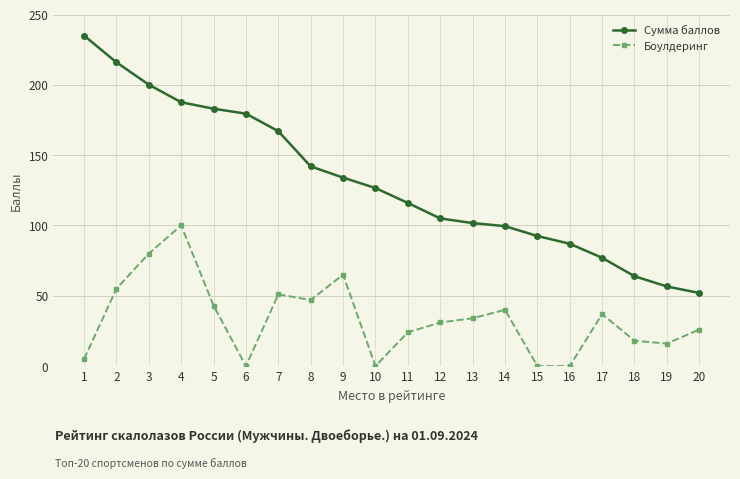

What is the total value across all series at 9?

199.0